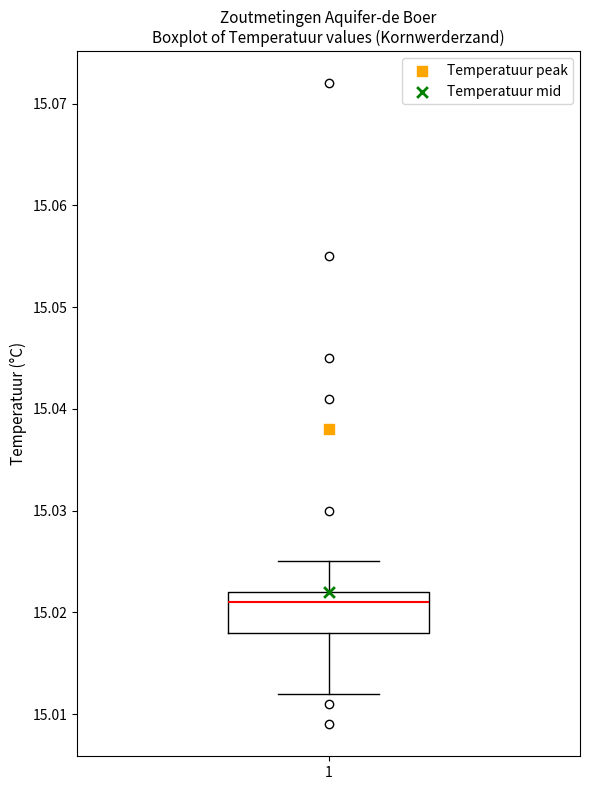

Read this box plot against the y-axis: the position of the median line, the range covered by the box, and the ends of both whiskers. The values are not printed on the chart, so give them approximately, as read against the axis.

median 15.021, box 15.018 to 15.022, whiskers 15.012 to 15.025